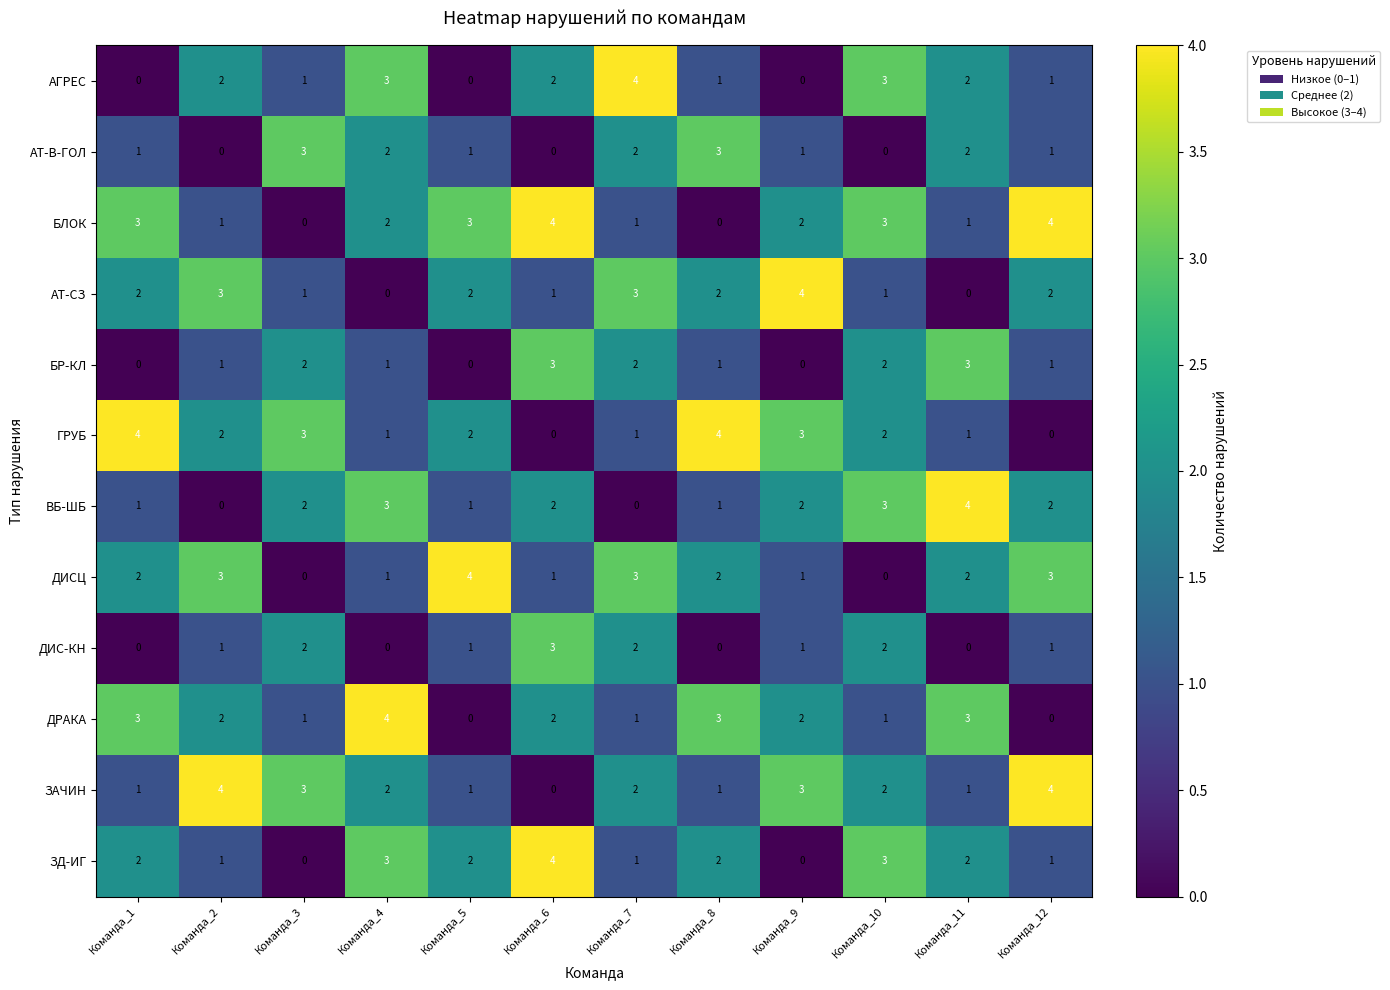

What is the maximum value shown in the chart?

4